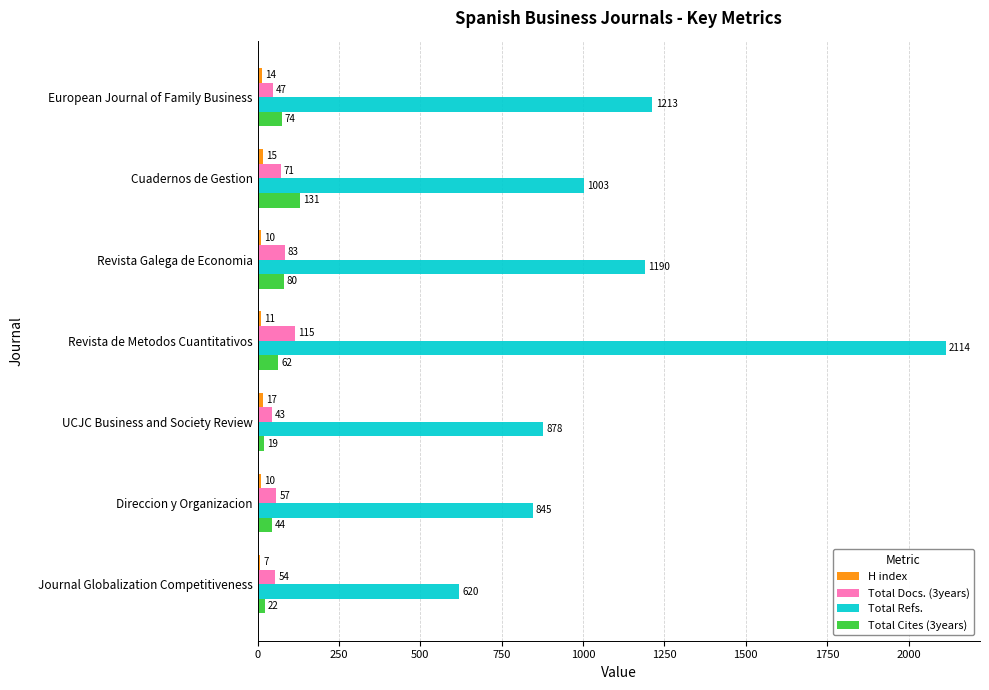

At which category is the sum across all series the highest?

Revista de Metodos Cuantitativos